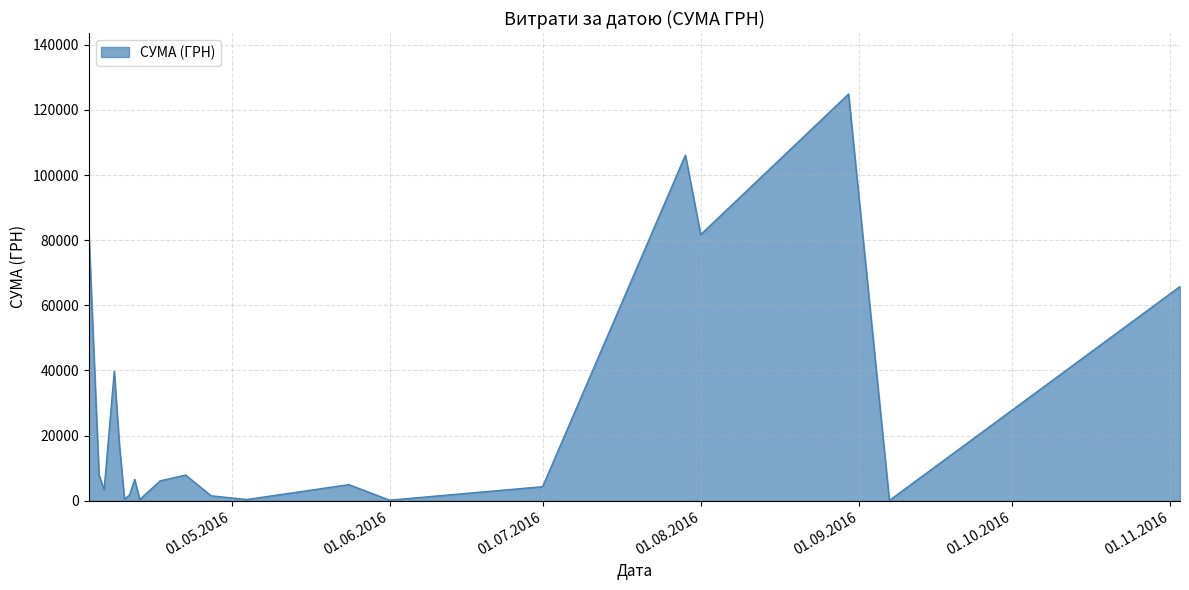

What is the difference between the maximum and minimum values?

124820.3